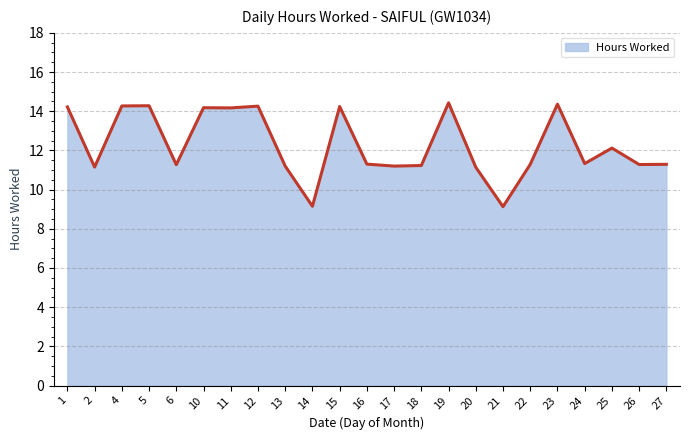

What is the approximate value at 17?

11.2